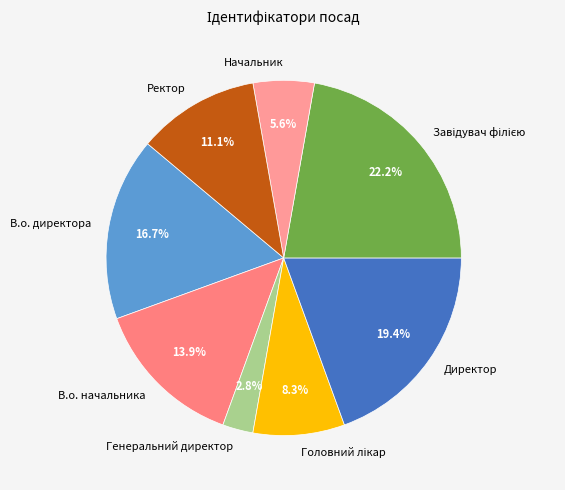

Is Ректор the majority of the pie?

No